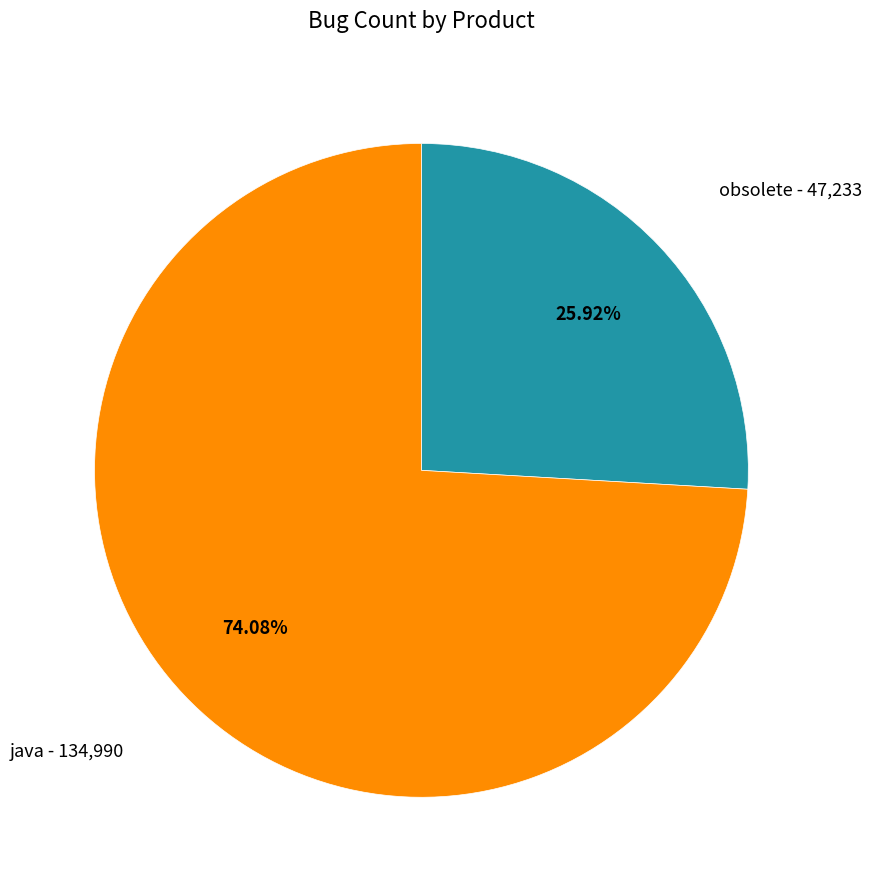

Count the number of slices in the pie.

2